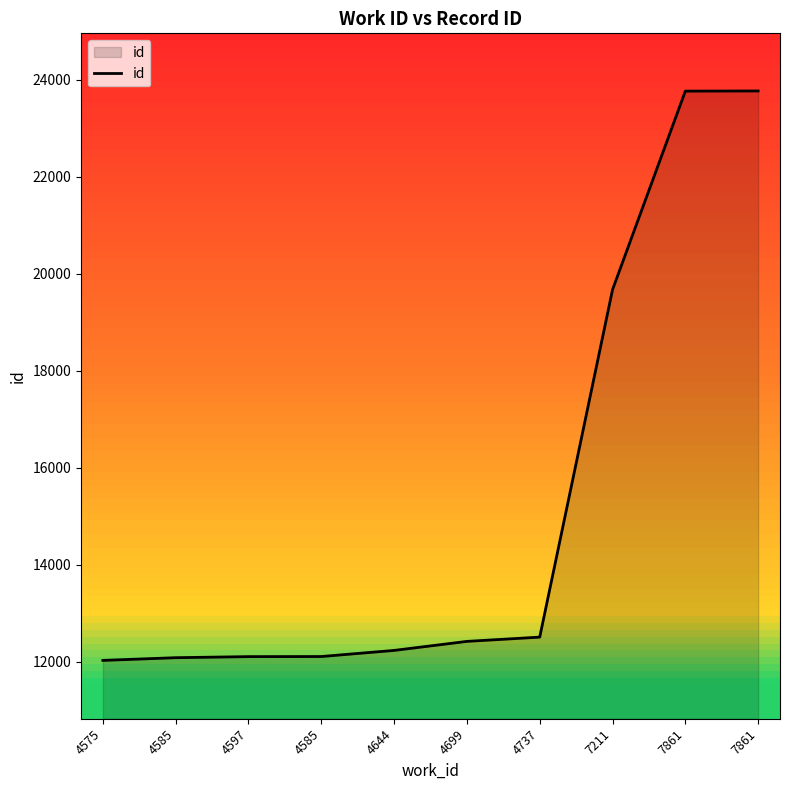

What is the average value?

15265